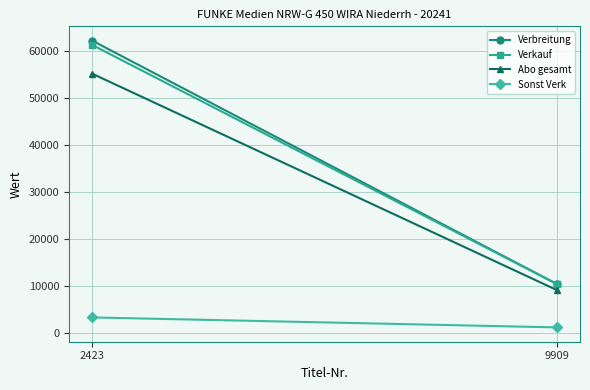

What is the approximate value of Sonst Verk at 9909, to the nearest 100?

1300